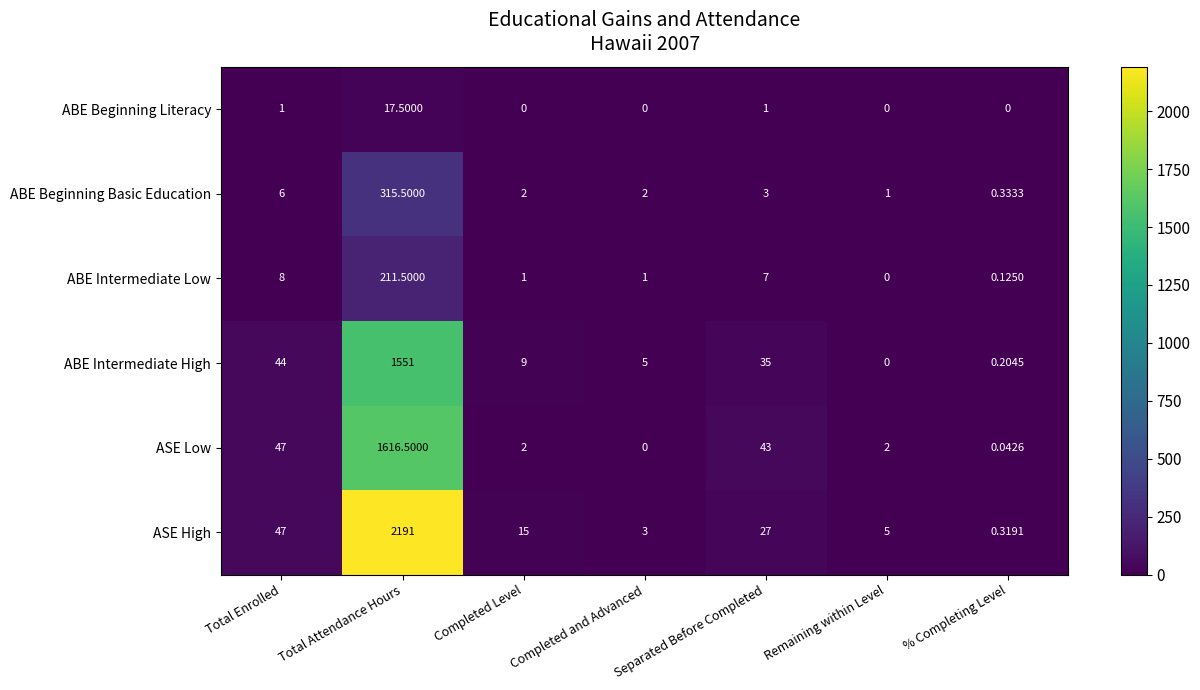

Which series has the largest total across all categories?

ASE High